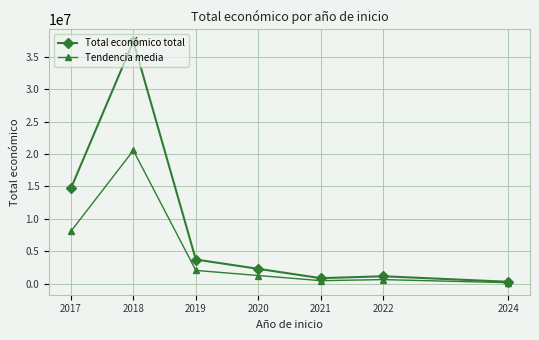

Where is the first local maximum for Total económico total?

2018